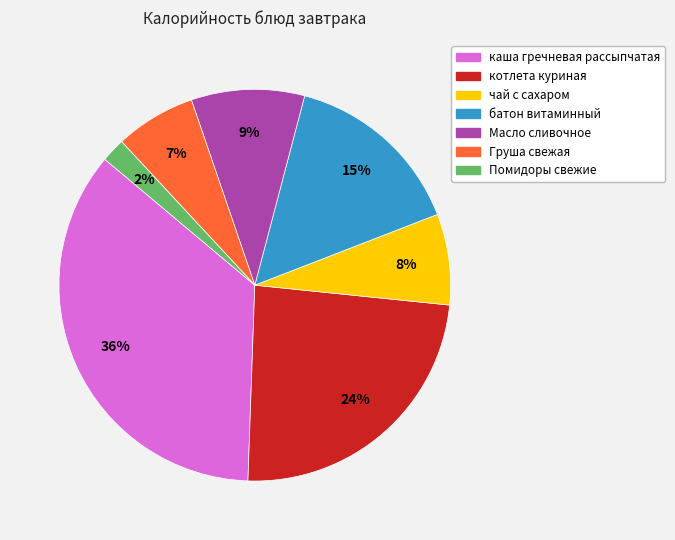

Between чай с сахаром and Масло сливочное, which is larger?

Масло сливочное